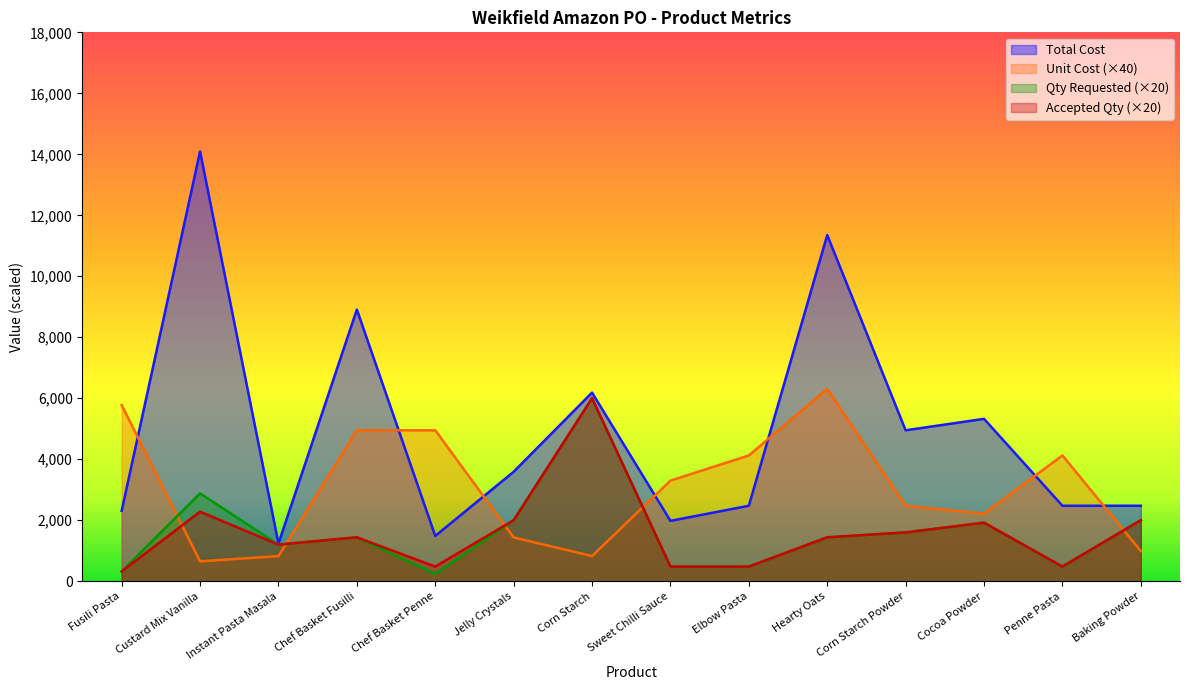

Is it true that Total Cost equals 2475.0 at Baking Powder?

True